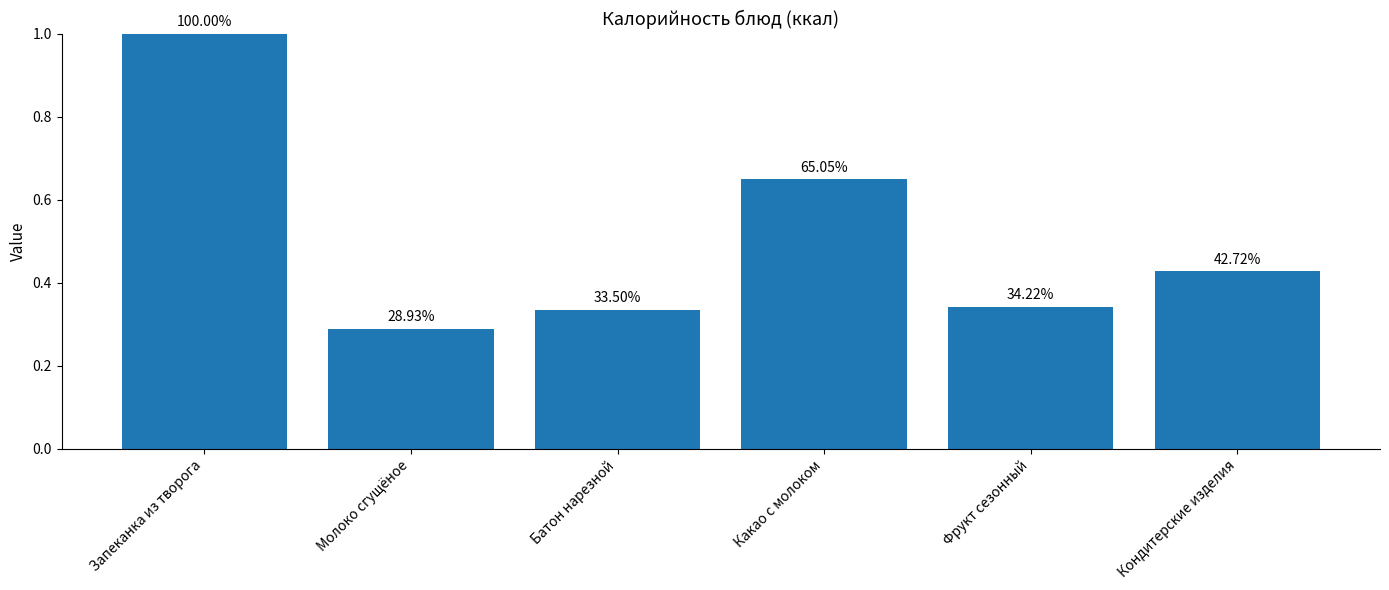

Are the bars horizontal?

No